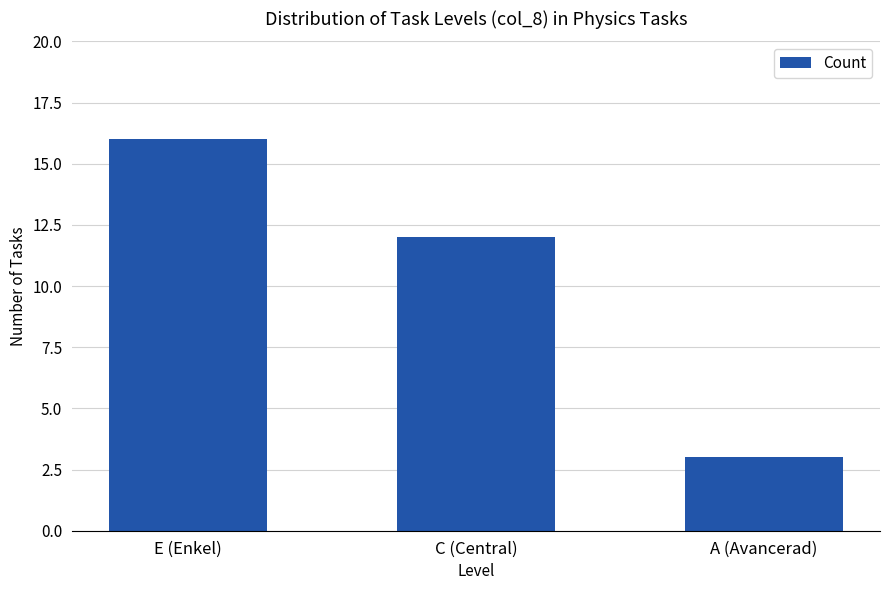

What is the label of the 2nd bar from the right?

C (Central)